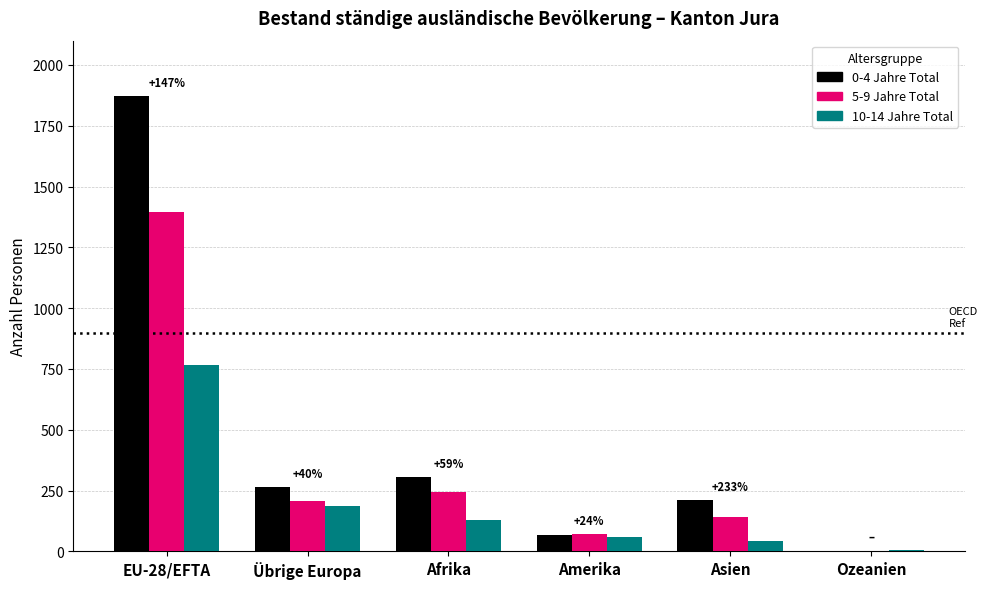

How many categories are shown in the chart?

6